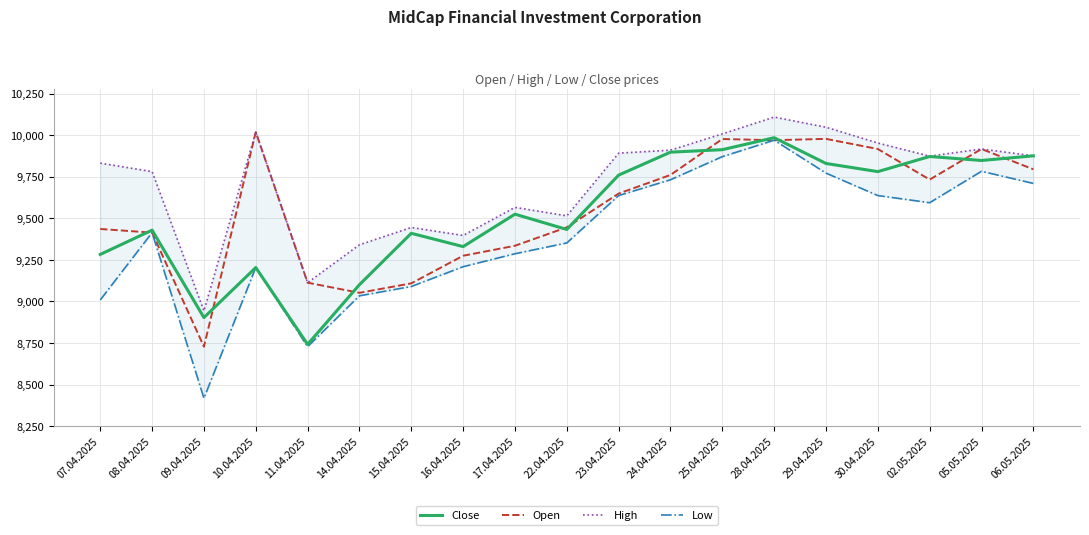

At which label does Close reach its peak?

28.04.2025